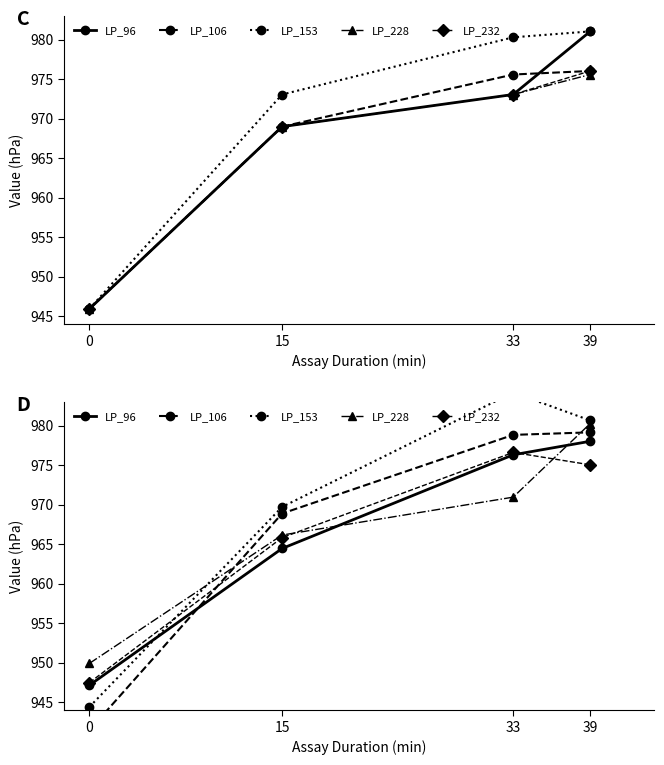

At how many categories does at least one series exceed 982?

1